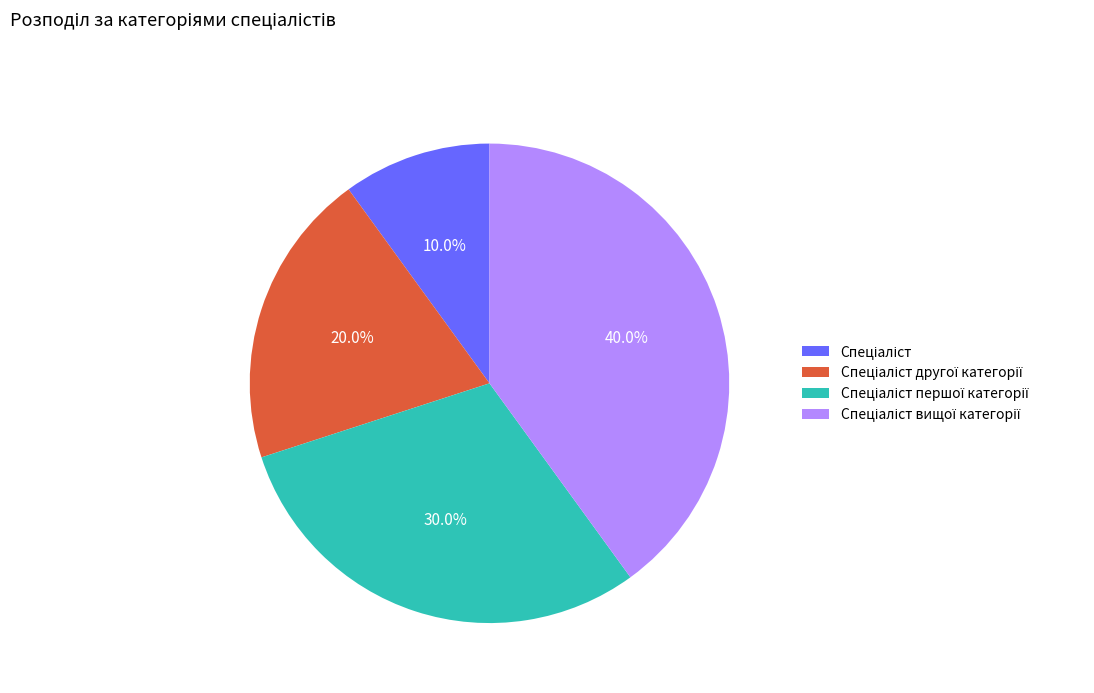

Is there any slice that represents more than half of the pie?

No